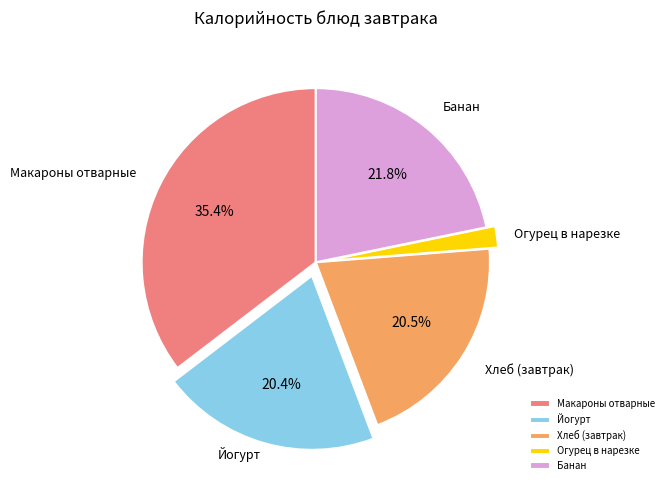

Do Огурец в нарезке and Банан together represent more than half of the pie?

No